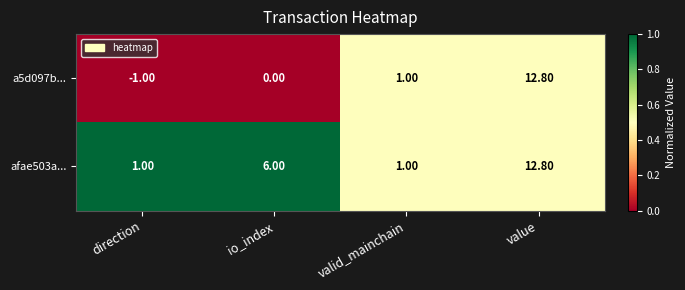

Which label corresponds to the largest value in the chart?

value